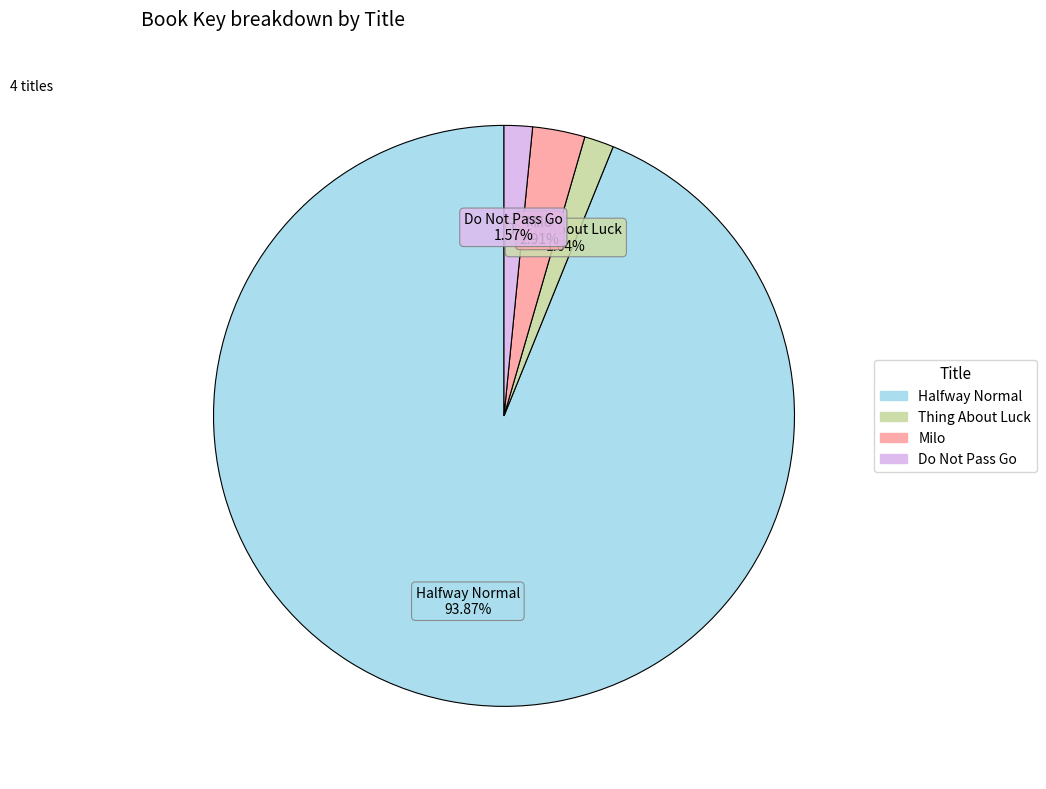

Combined, do Milo and Thing About Luck account for over 50%?

No